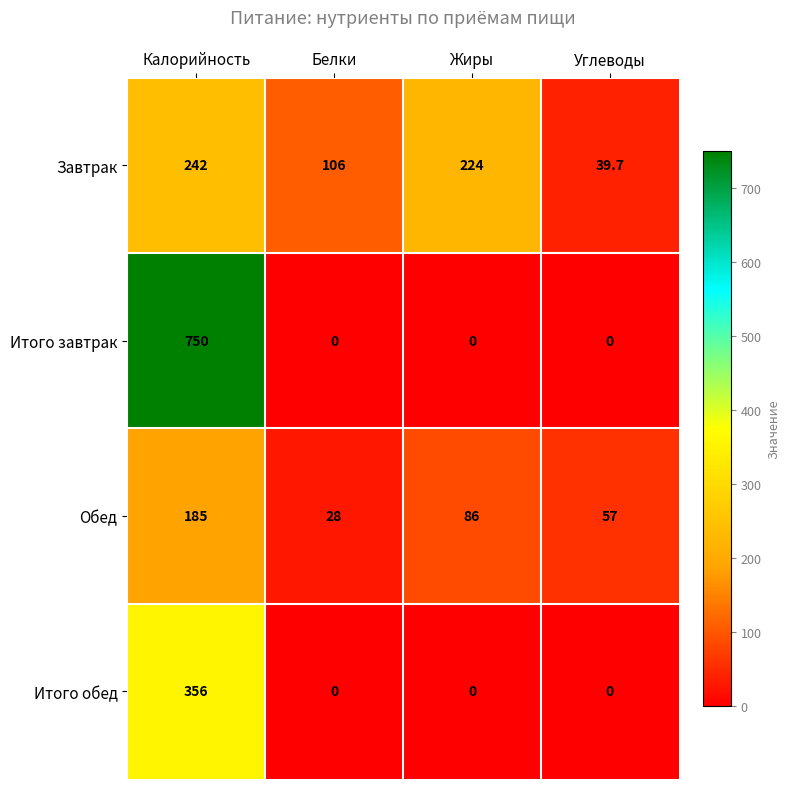

Count the Обед values in the range 57 to 185.

3